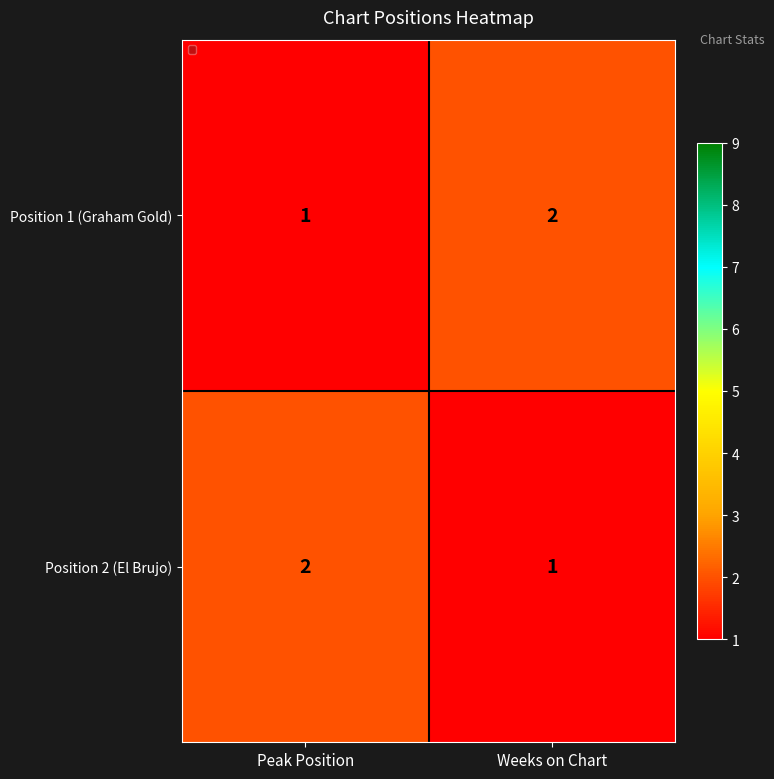

Is the value of Position 1 (Graham Gold) at Peak Position greater than the value of Position 2 (El Brujo) at Peak Position?

No